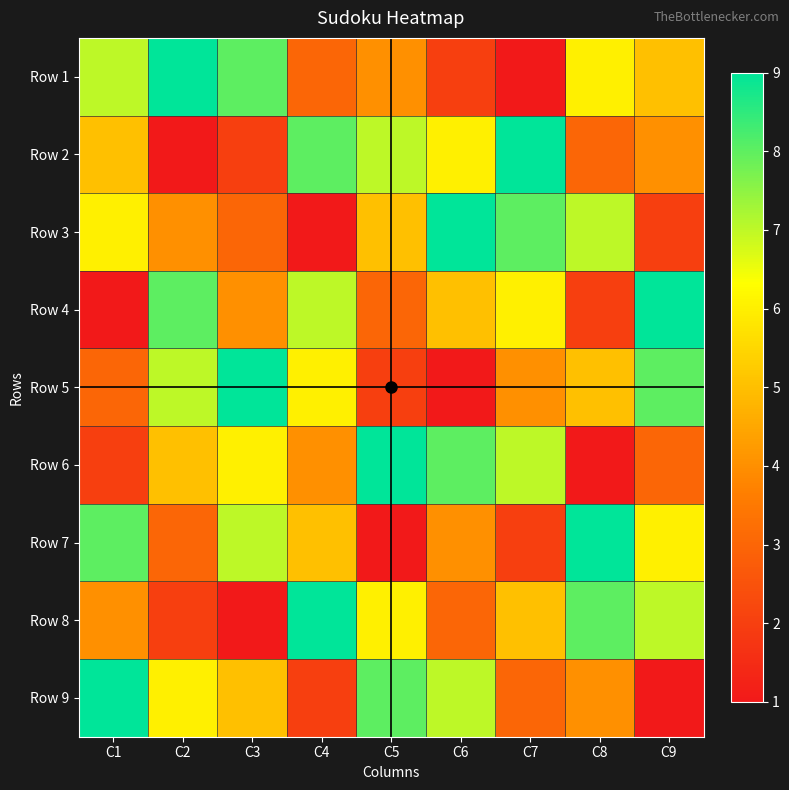

Which series has the widest spread of values?

Row 1